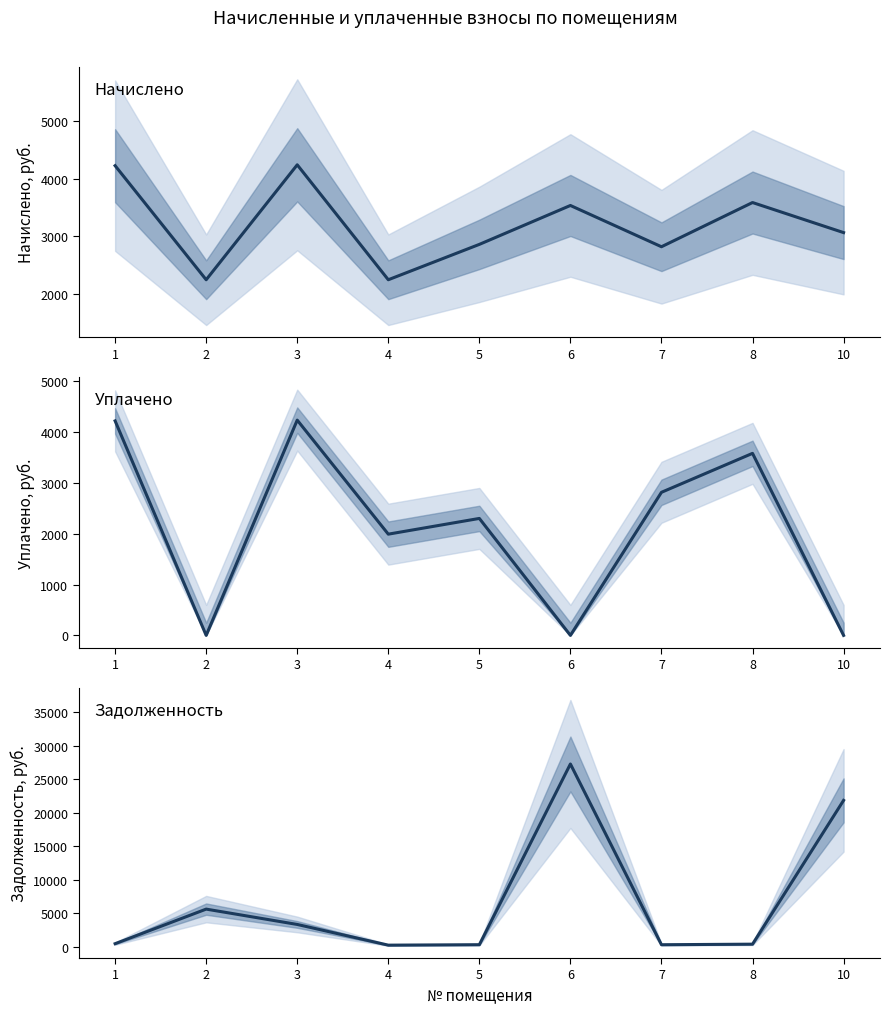

Rank the series by their average value, from lowest to highest.

уплачено, начислено, задолженность